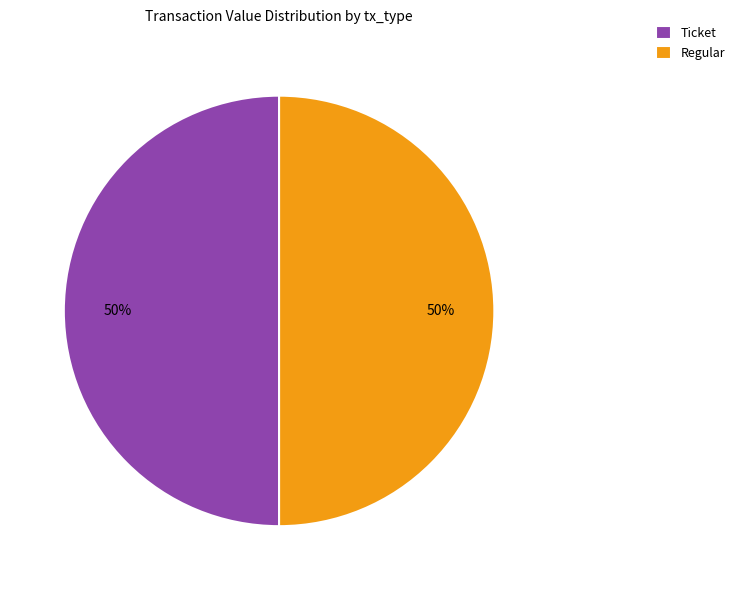

Is it true that Ticket is 50% of the pie?

True